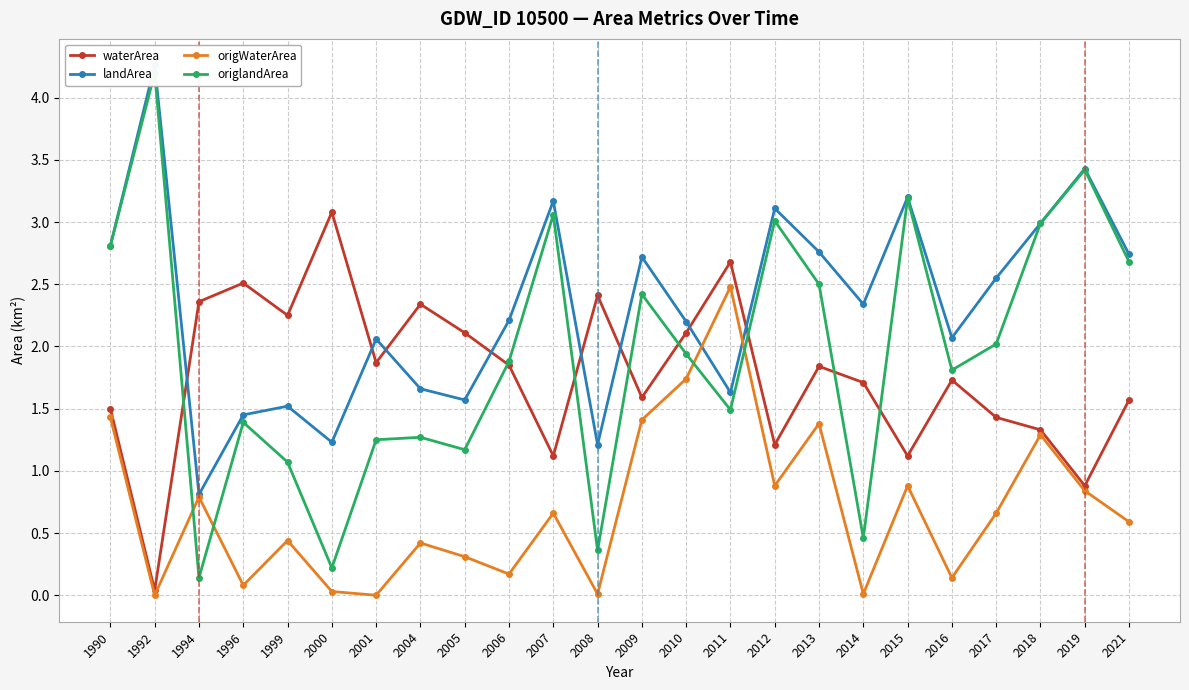

At how many categories does at least one series exceed 1?

24